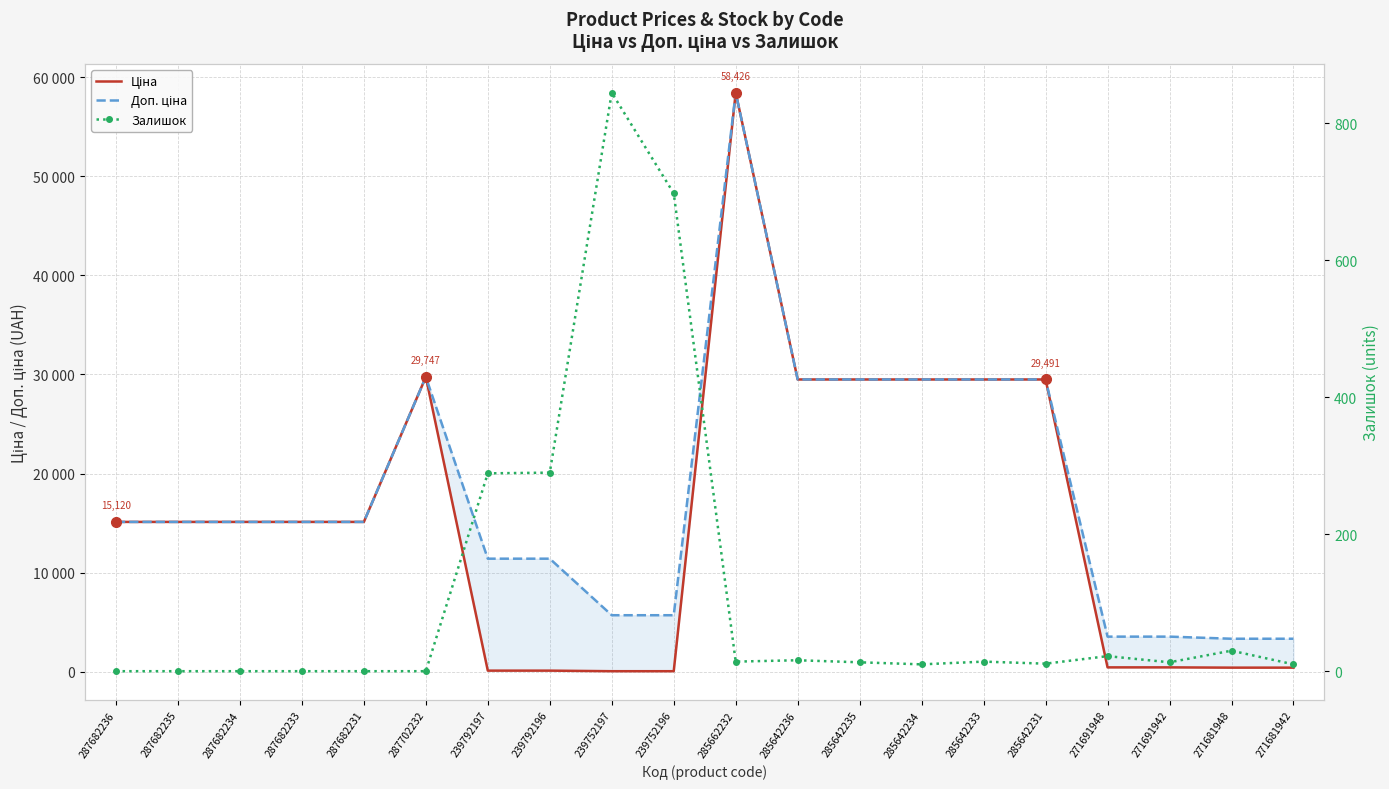

True or false: Доп. ціна has more than 2 interior local peaks.

False